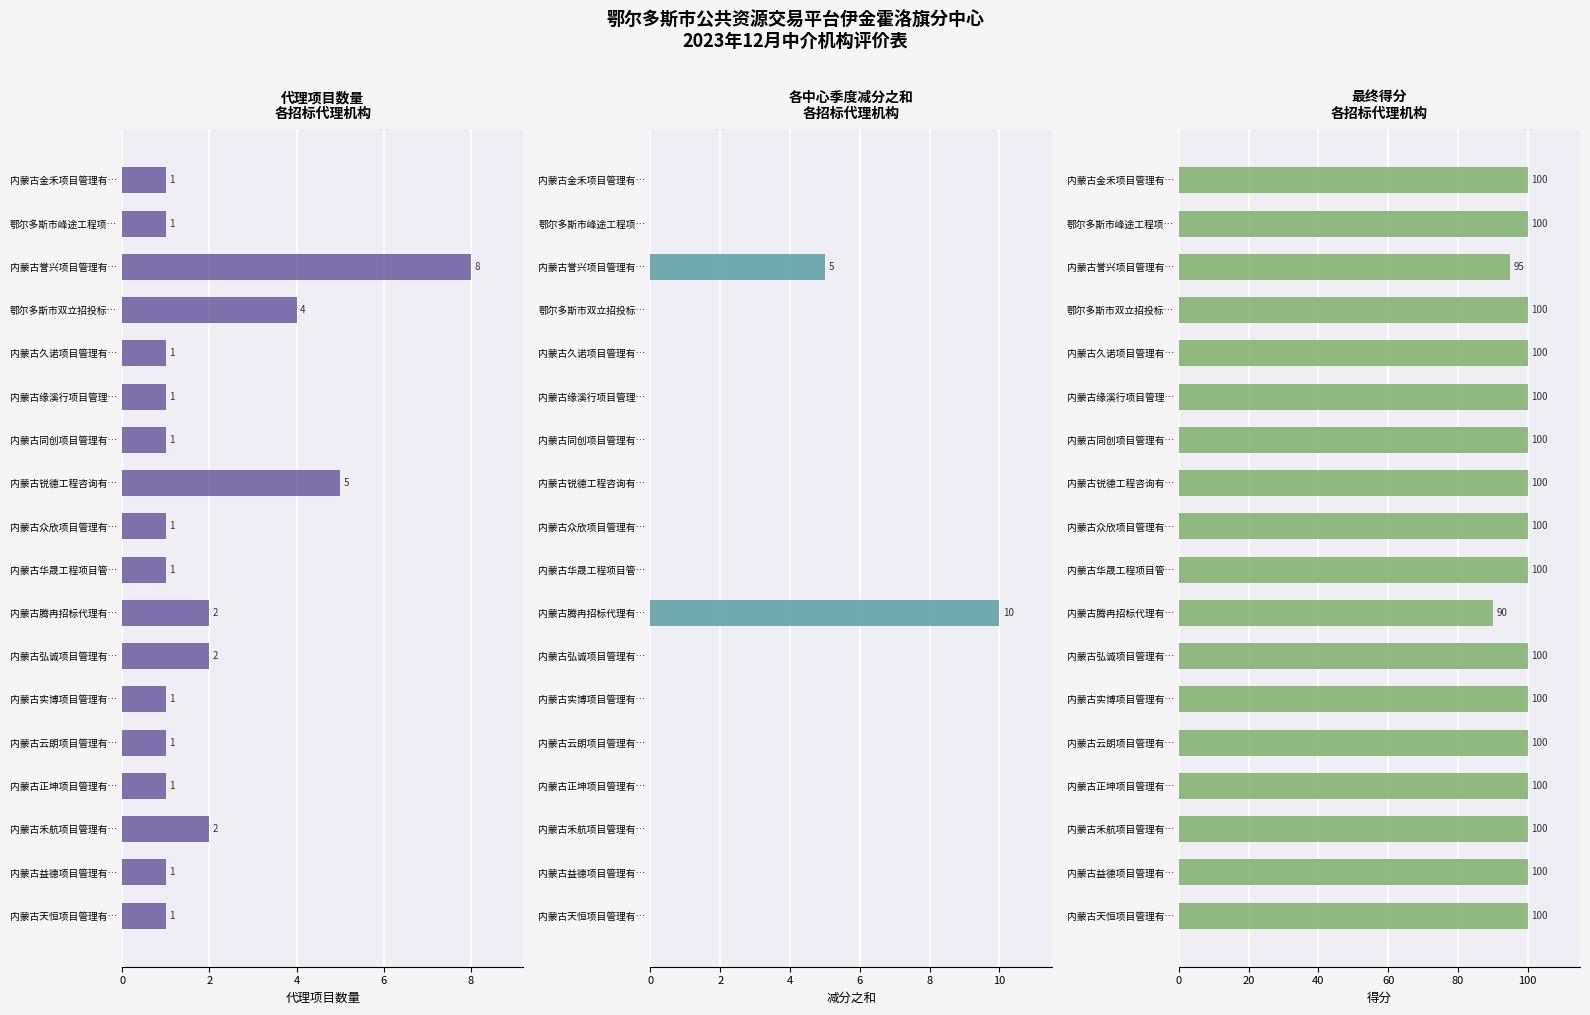

What is the sum of the 代理项目数量 values at 2 and 4?

9